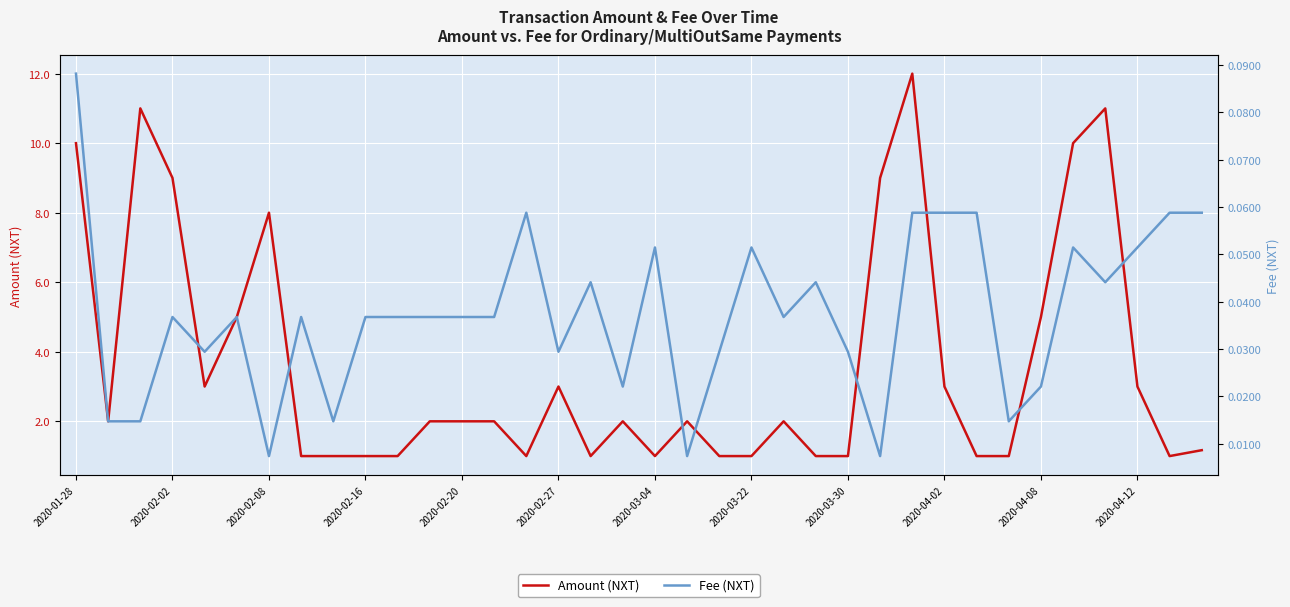

Reading left to right, transcribe all the data shown in this chart.

Amount (NXT): 10.0	2.0	11.0	9.0	3.0	5.0	8.0	1.0	1.0	1.0	1.0	2.0	2.0	2.0	1.0	3.0	1.0	2.0	1.0	2.0	1.0	1.0	2.0	1.0	1.0	9.0	12.0	3.0	1.0	1.0	5.0	10.0	11.0	3.0	1.0	1.2
Fee (NXT): 0.1	0.0	0.0	0.0	0.0	0.0	0.0	0.0	0.0	0.0	0.0	0.0	0.0	0.0	0.1	0.0	0.0	0.0	0.1	0.0	0.0	0.1	0.0	0.0	0.0	0.0	0.1	0.1	0.1	0.0	0.0	0.1	0.0	0.1	0.1	0.1